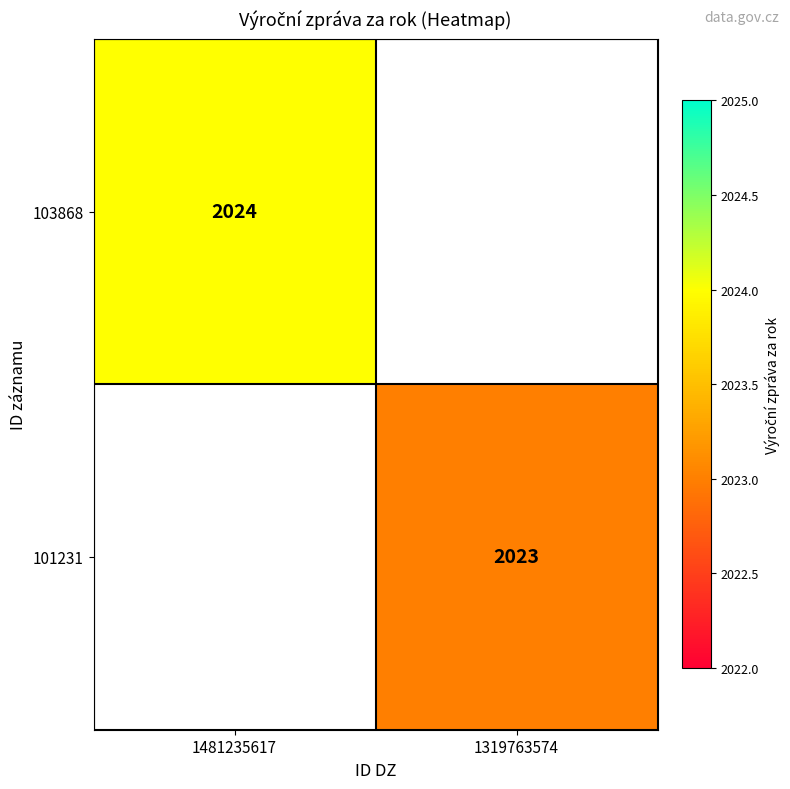

True or false: 103868 has a value of 2024 at 1481235617.

True